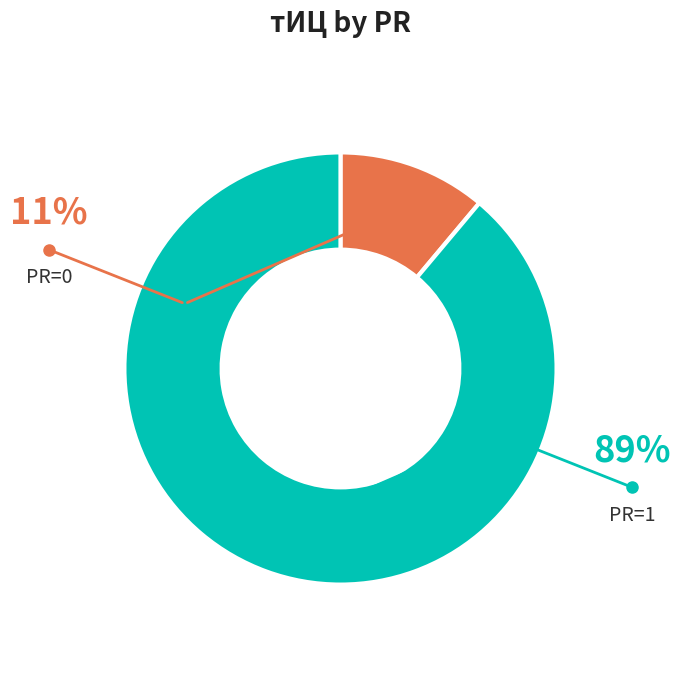

Is there any slice that represents more than half of the pie?

Yes